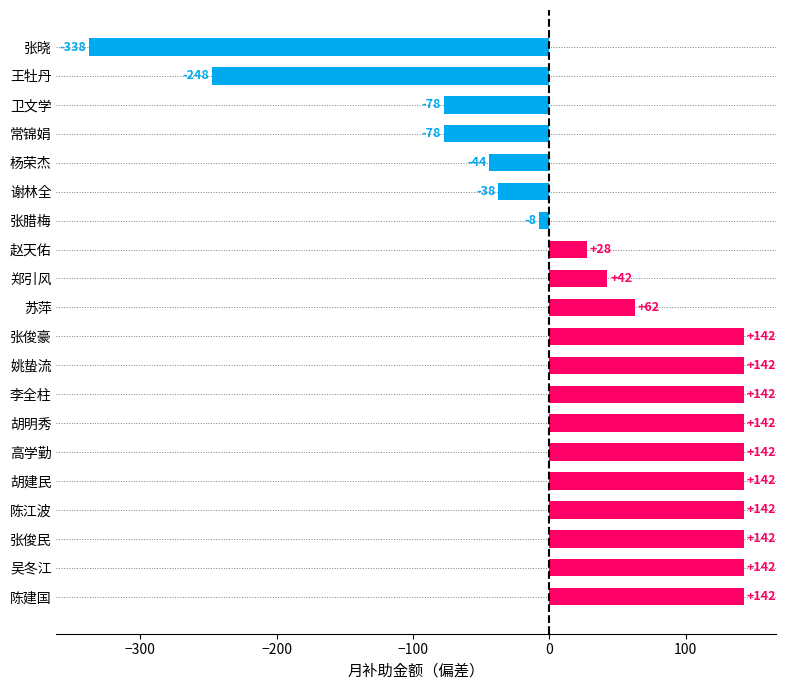

Between 张晓 and 杨荣杰, which is larger?

杨荣杰